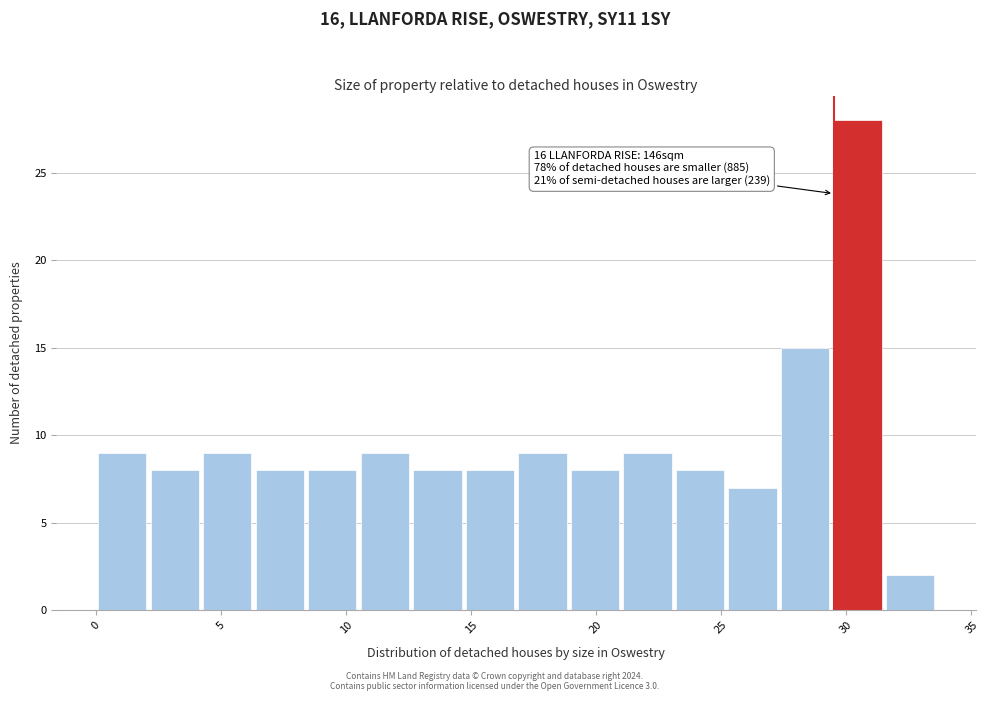

Which range on the x-axis has the tallest bar?

29.4 to 31.5